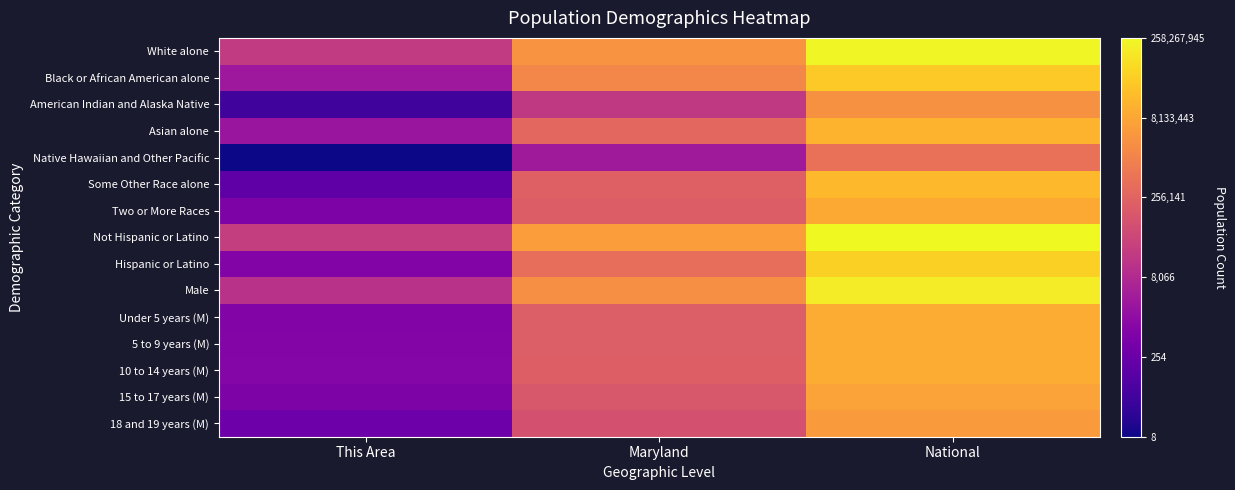

What is the difference between the highest and lowest values at This Area?

3.5